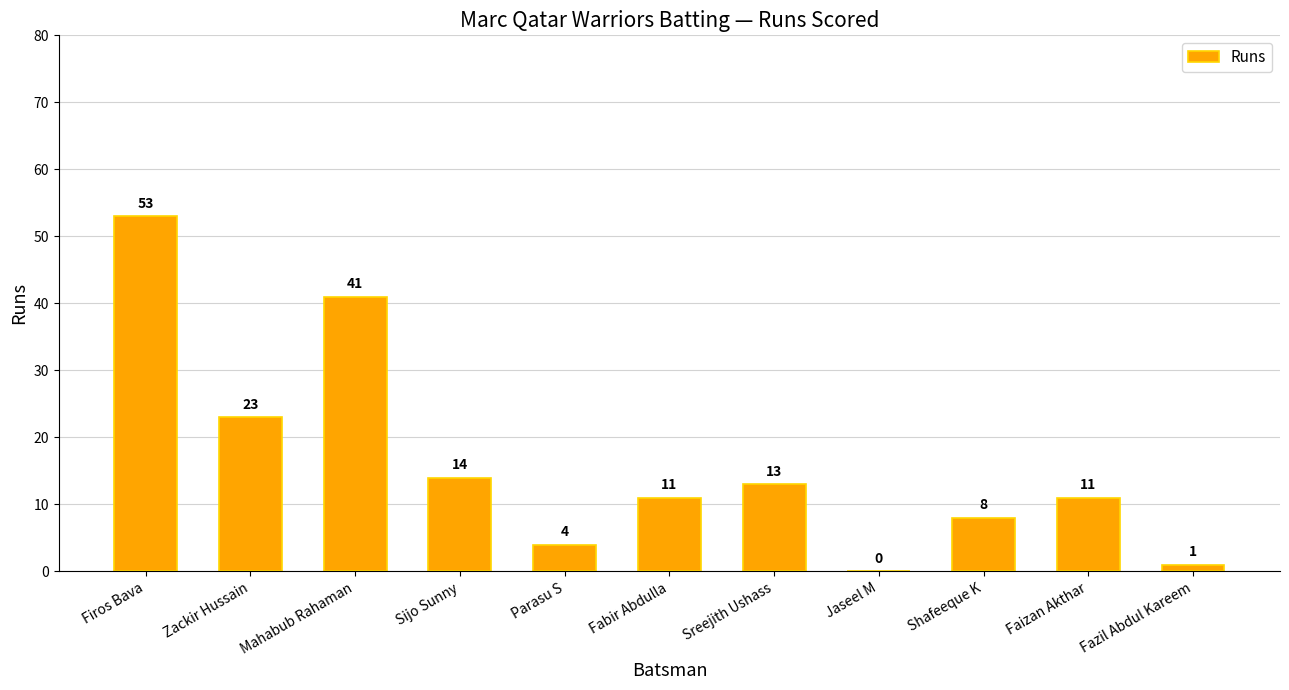

Approximately how many times larger is the value at Parasu S compared to Mahabub Rahaman?

0.1